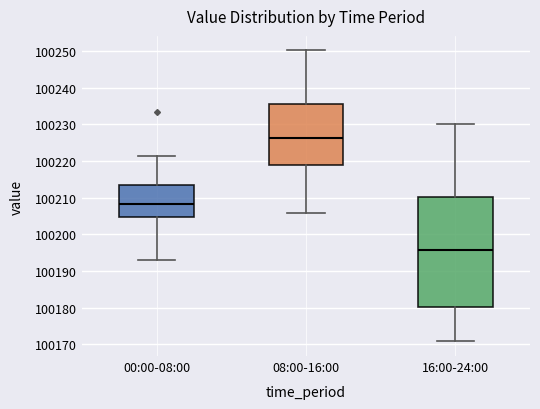

Which box is the tallest, from its lower edge to its upper edge?

16:00-24:00